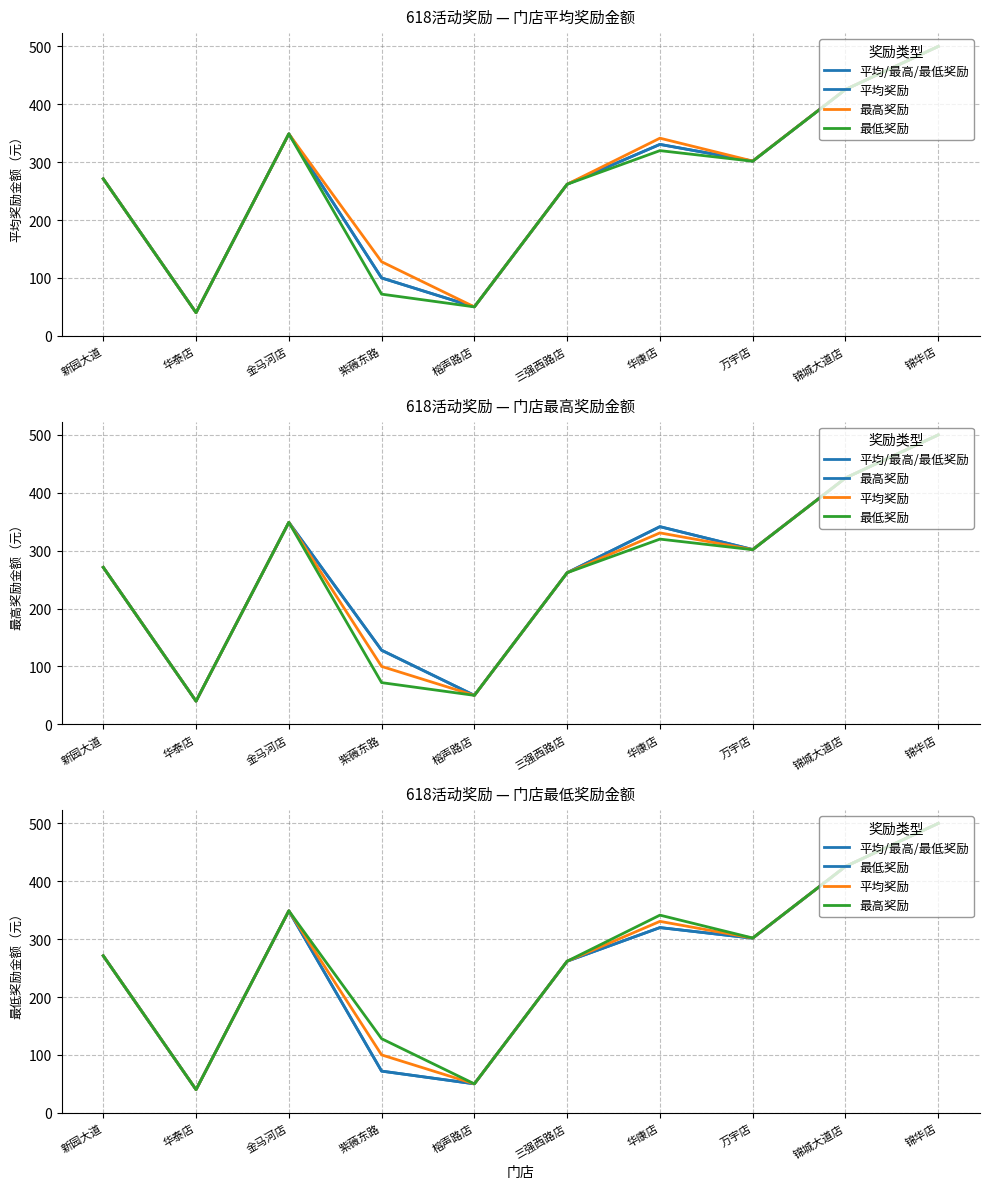

The 最高奖励 series shows 348.9 at 金马河店. True or false?

True